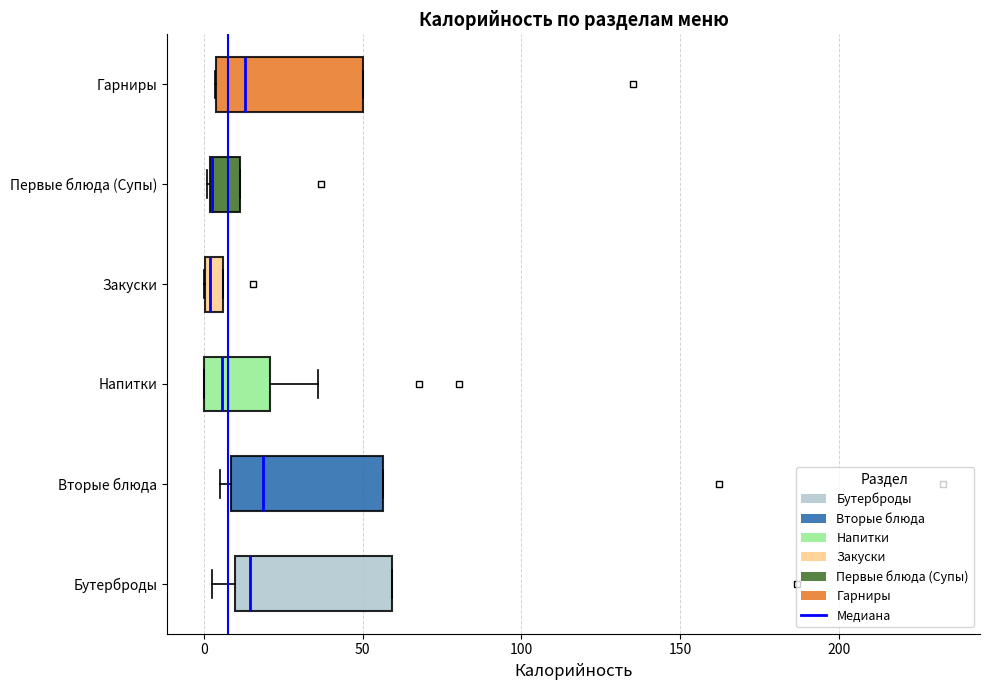

Where does the median line of the box for Гарниры sit on the x-axis? The values are not printed on the chart, so give them approximately, as read against the axis.

15